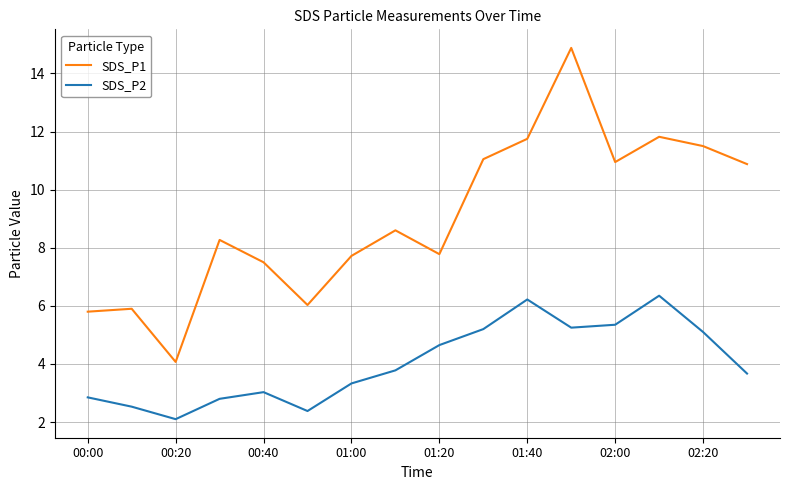

What is the minimum value shown in the chart?

2.1